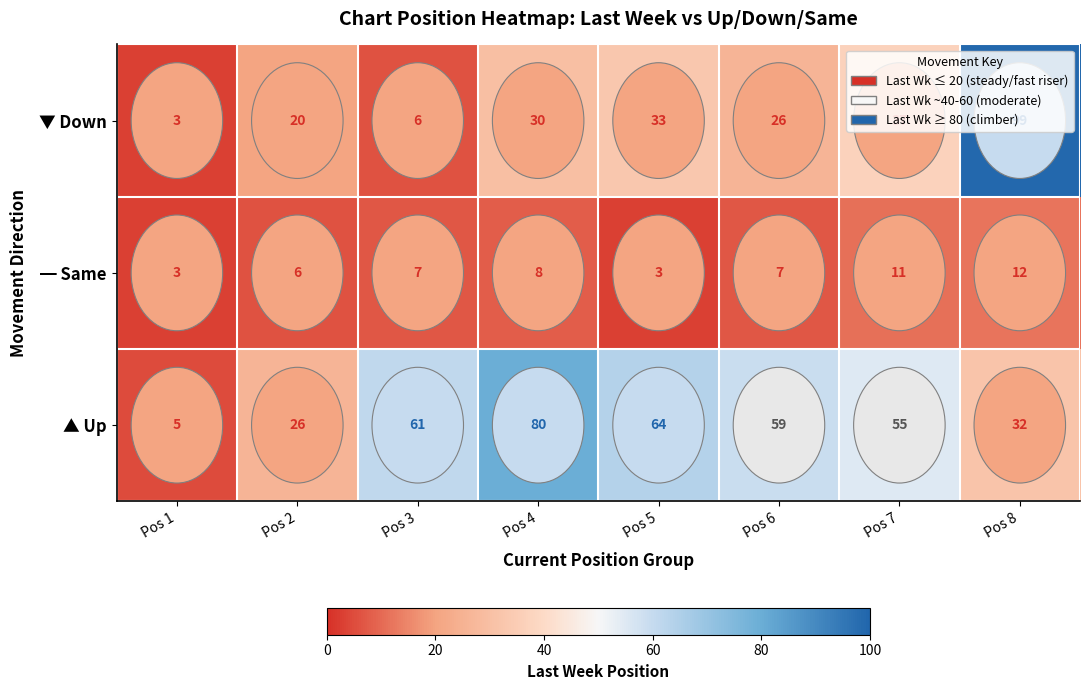

At Pos 5, list the series in order from smallest to largest.

━ Same, ▼ Down, ▲ Up